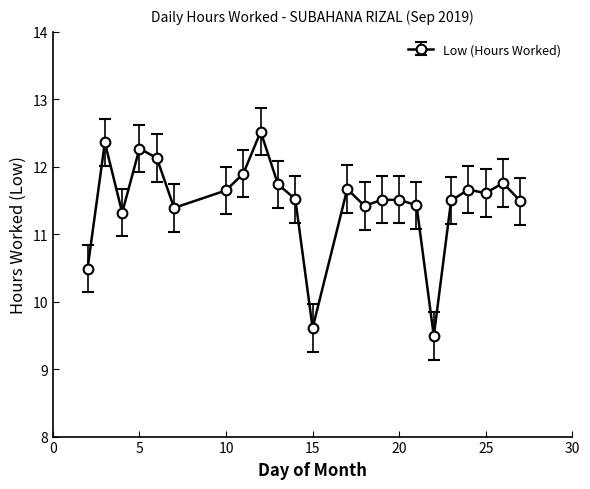

What is the minimum value shown in the chart?

9.5